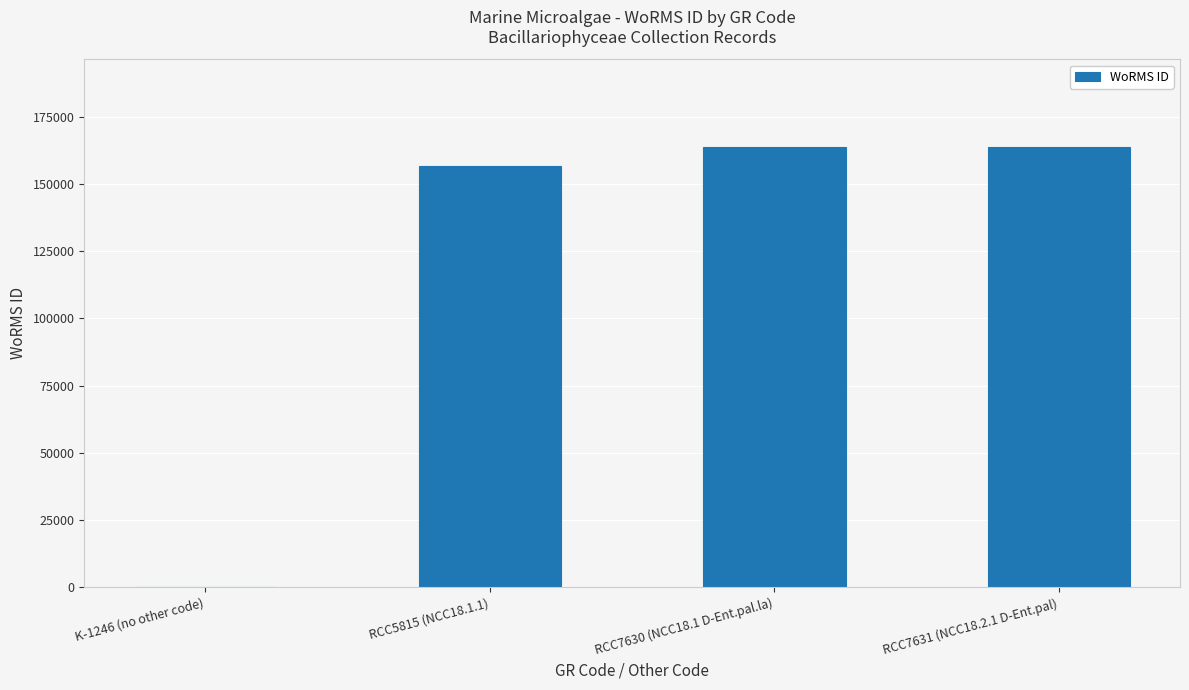

Read the value at RCC7631 (NCC18.2.1 D-Ent.pal), to the nearest 100.

163600